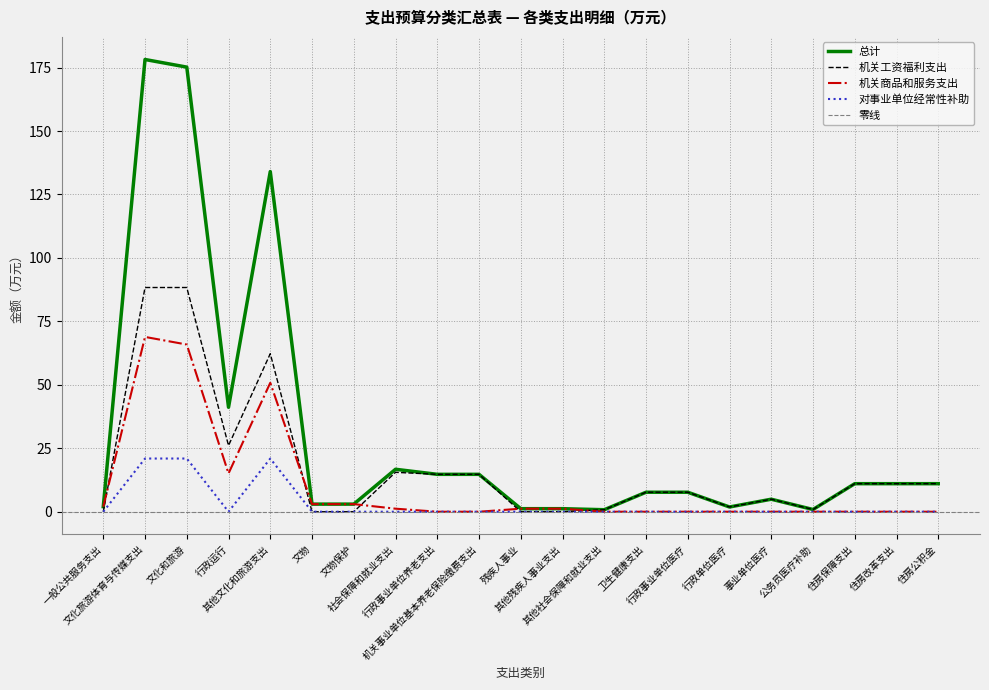

Which series has the largest total across all categories?

总计